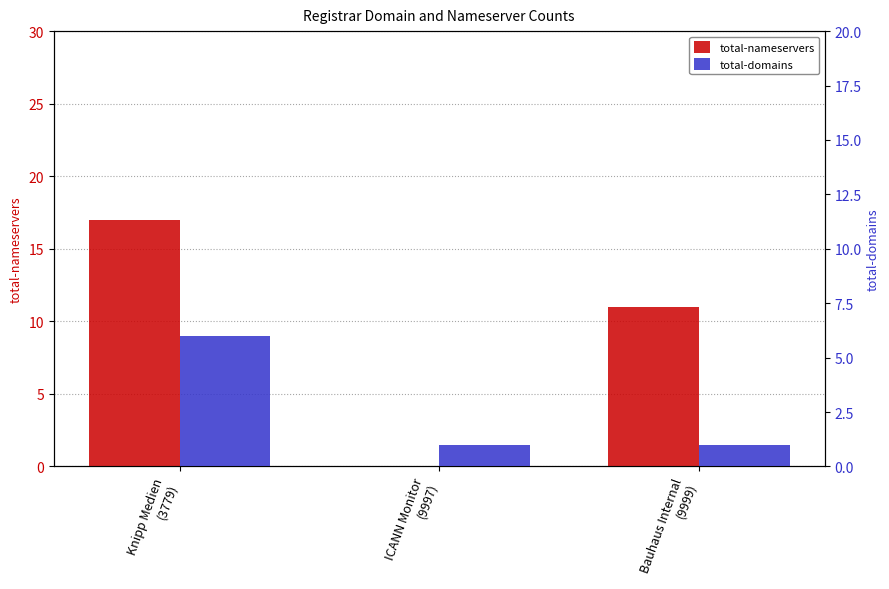

Which category has the highest value in the total-nameservers series?

Knipp Medien
(3779)